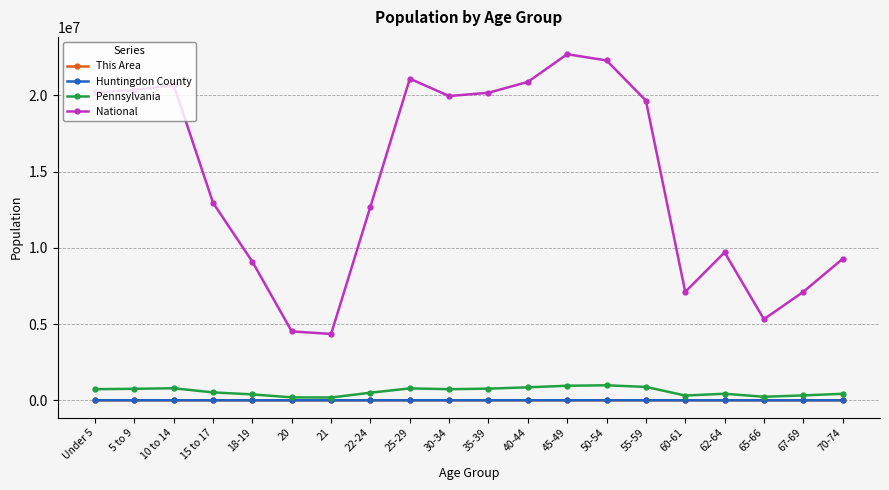

True or false: National and This Area cross at least once.

False